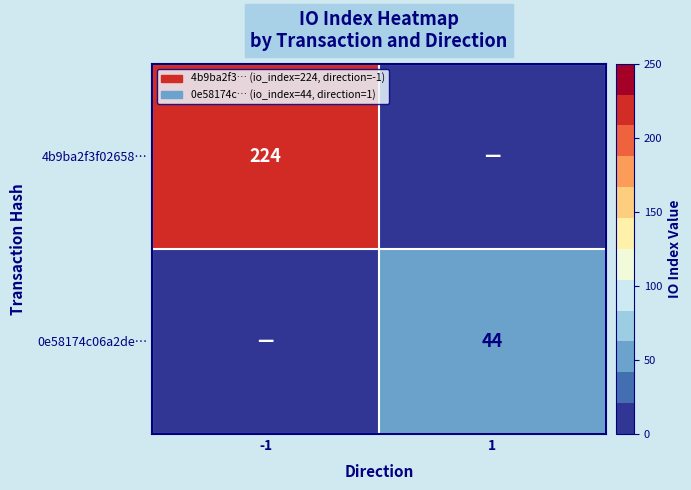

True or false: 4b9ba2f3f02658… has a value of 72 at -1.

False